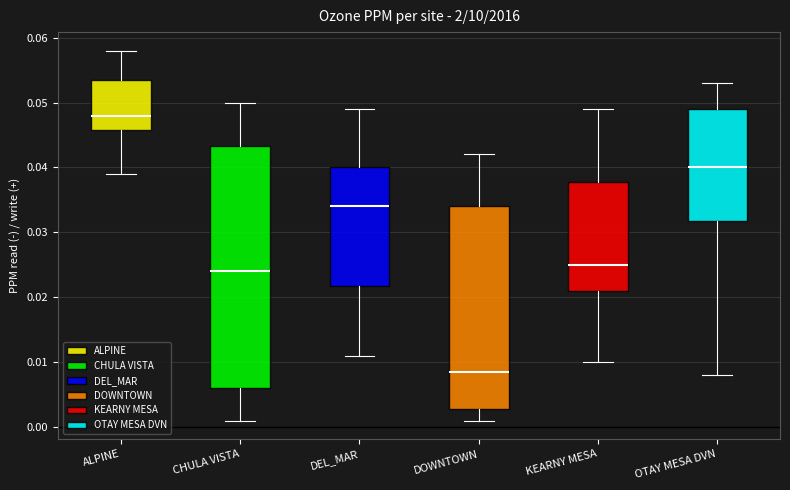

Comparing the boxes themselves (not the whiskers), which one is the tallest?

CHULA VISTA